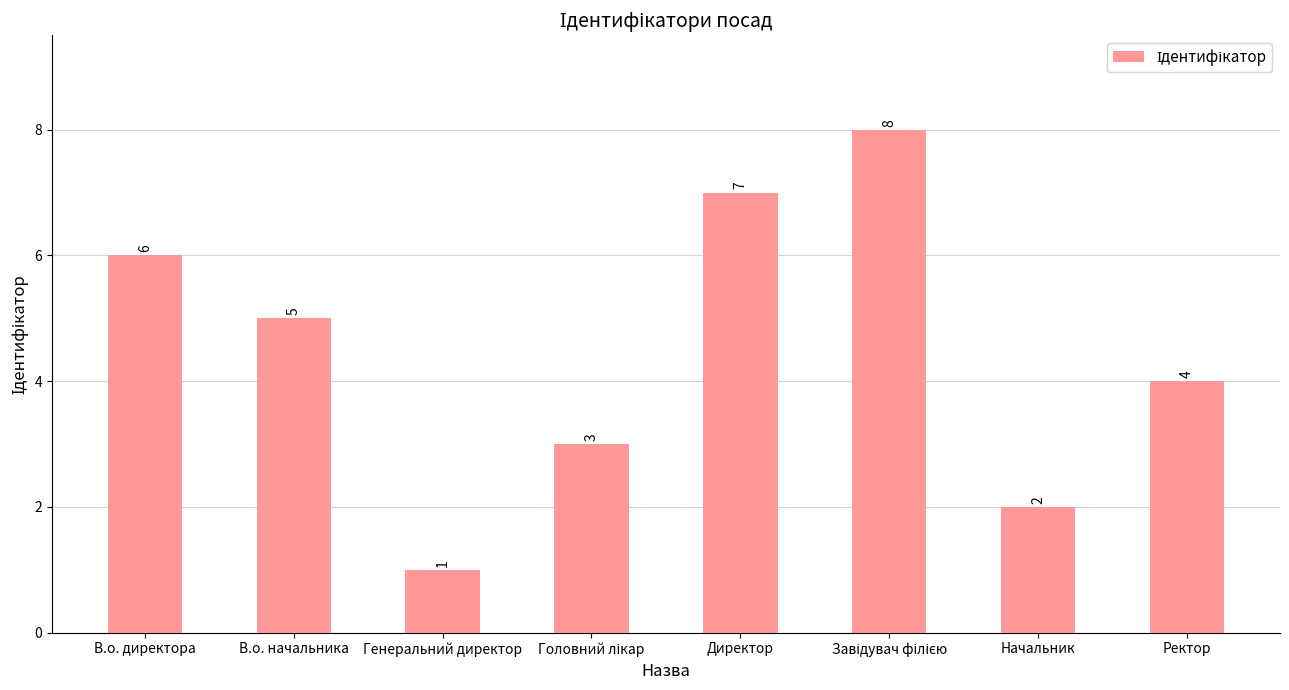

Reading left to right, transcribe all the data shown in this chart.

6	5	1	3	7	8	2	4